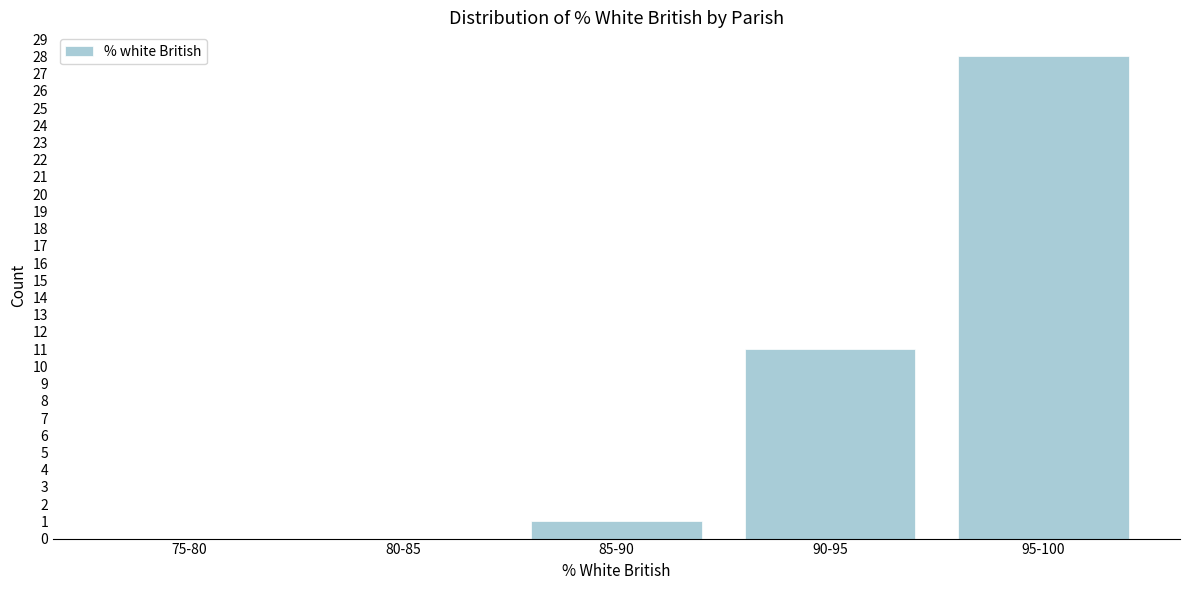

Reading right to left, list all the values displayed in this chart.

95-100=28	90-95=11	85-90=1	80-85=0	75-80=0